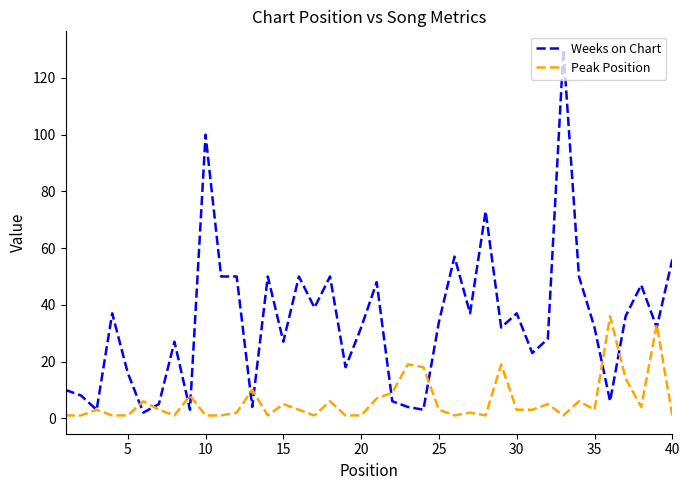

Which series has the largest total across all categories?

Weeks on Chart